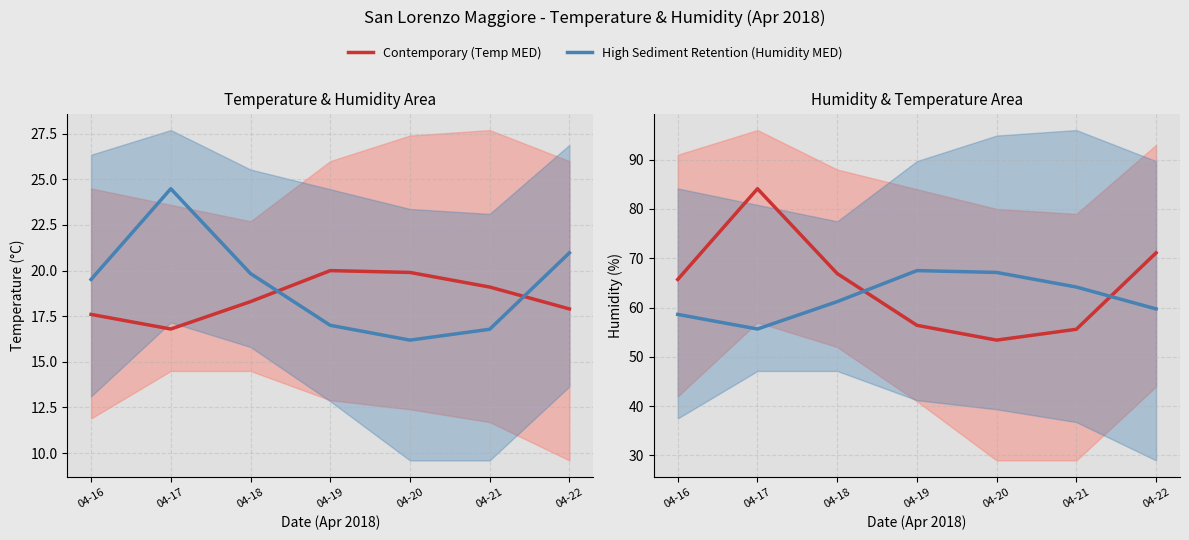

Read the Contemporary (Humidity MED) value at 04-17.

84.1